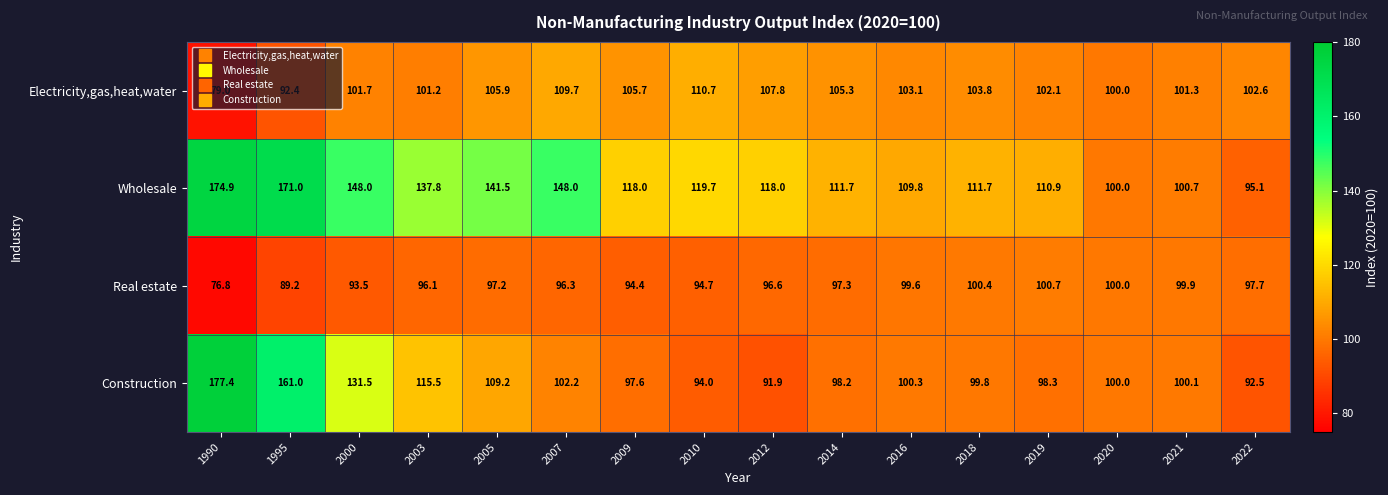

Rank the series by their maximum value, from lowest to highest.

Real estate, Electricity,gas,heat,water, Wholesale, Construction